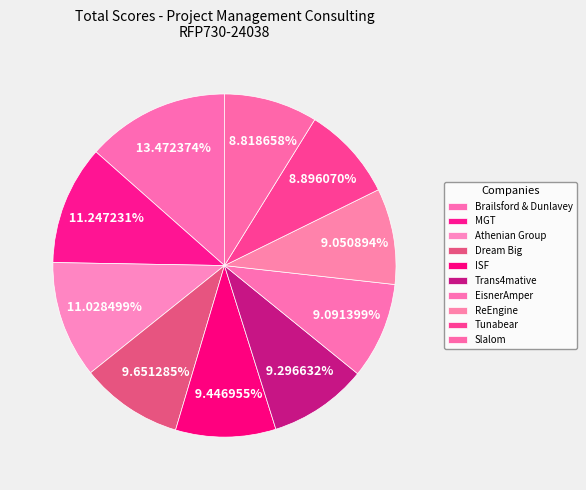

To the nearest percent, what is the difference between the Brailsford & Dunlavey and MGT slice percentages?

2%